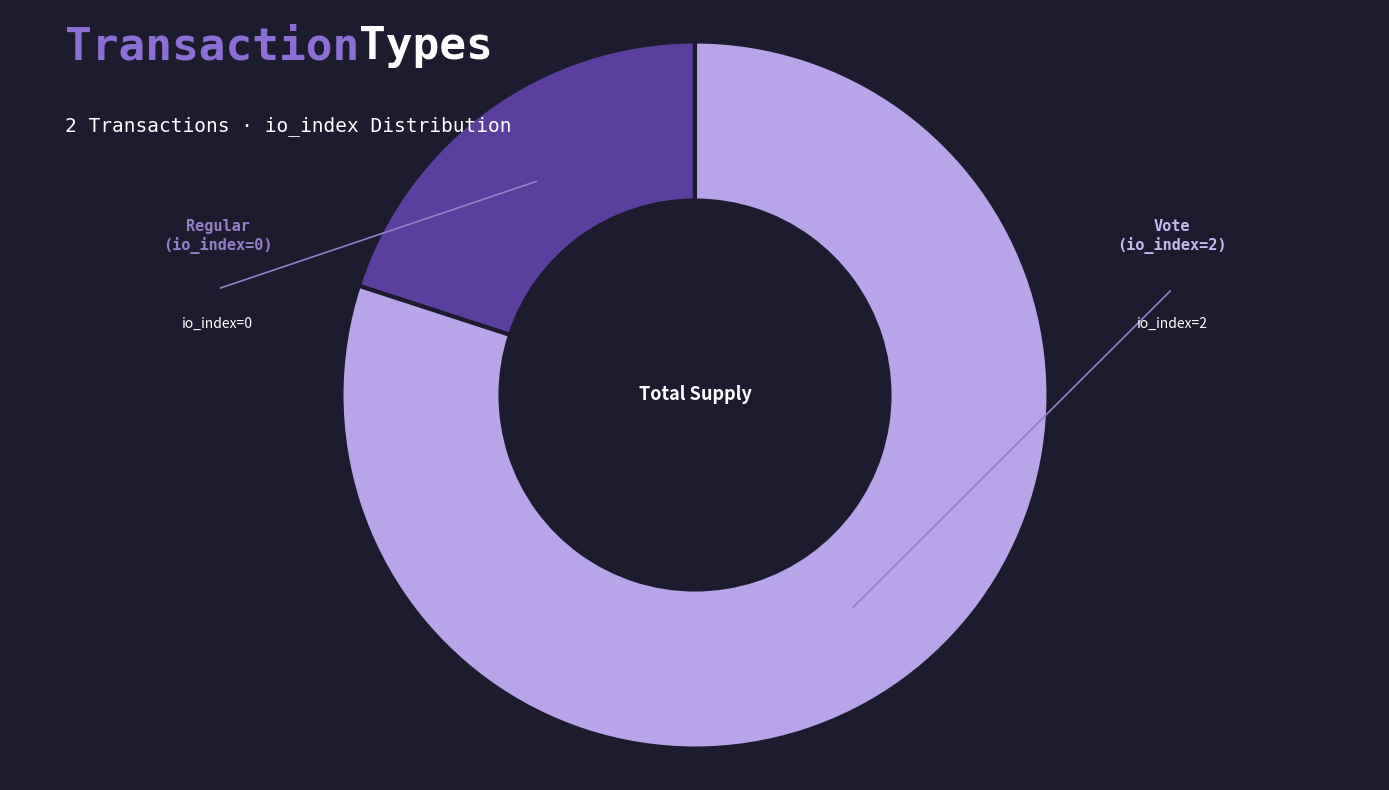

Count the number of slices in the pie.

2